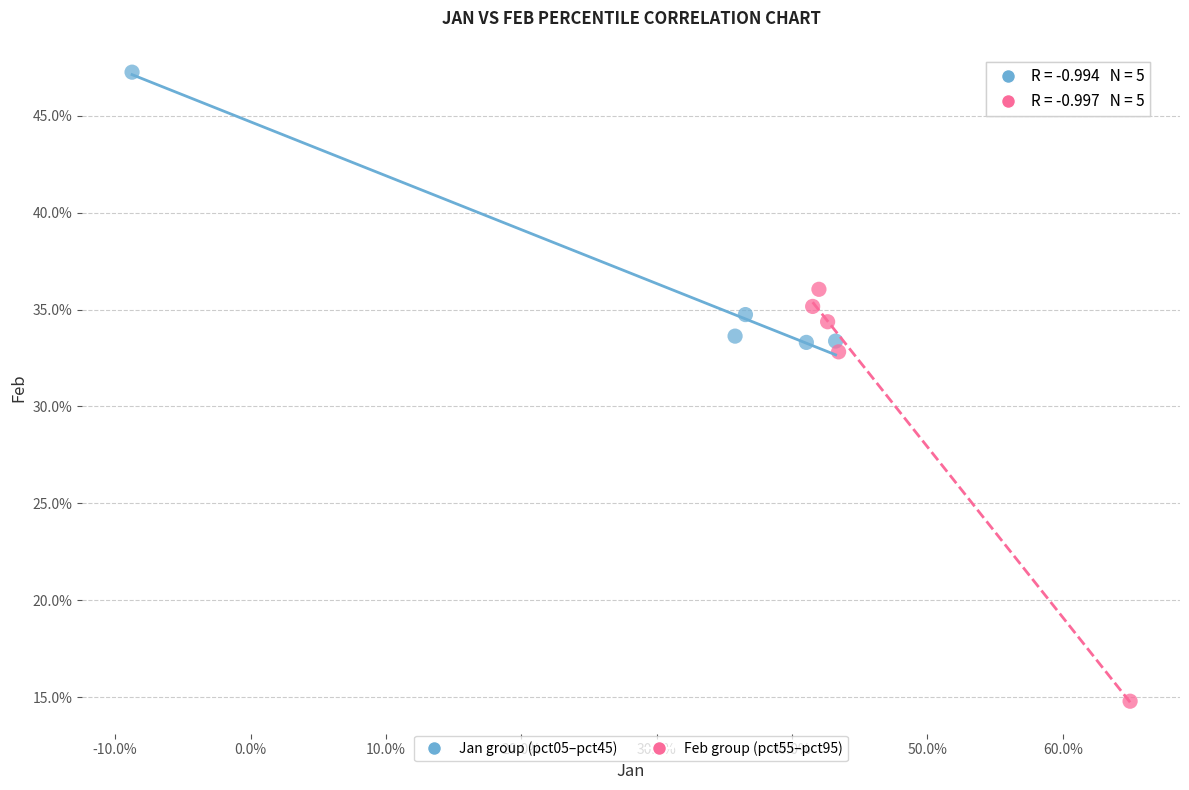

Which series has the widest spread of Y values?

Feb group (pct55–pct95)